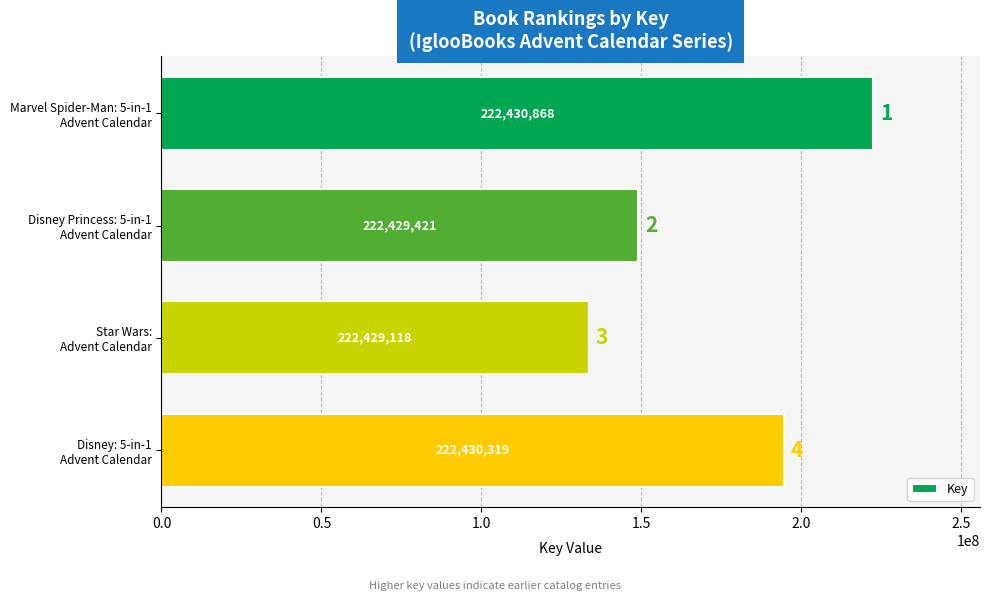

List the labels in order of value, largest first.

Marvel Spider-Man: 5-in-1
Advent Calendar, Disney: 5-in-1
Advent Calendar, Disney Princess: 5-in-1
Advent Calendar, Star Wars:
Advent Calendar